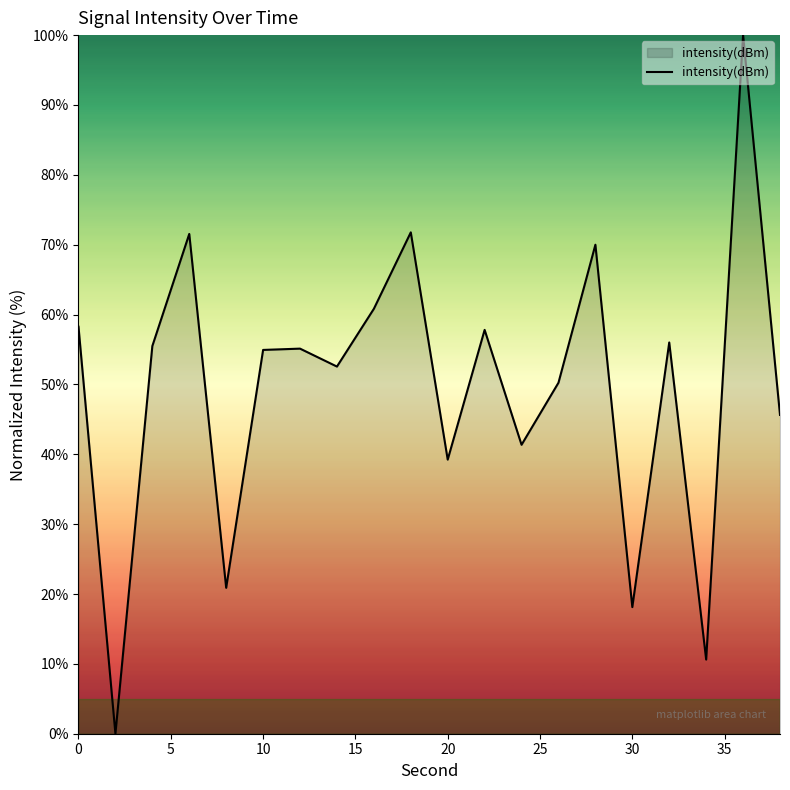

What is the maximum value shown in the chart?

100.0